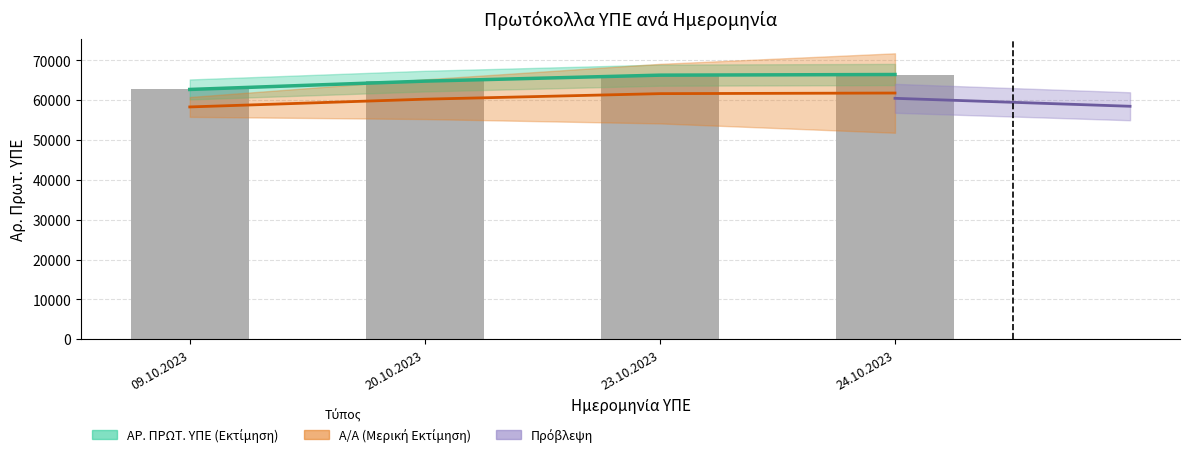

What is the sum of all values?

260165